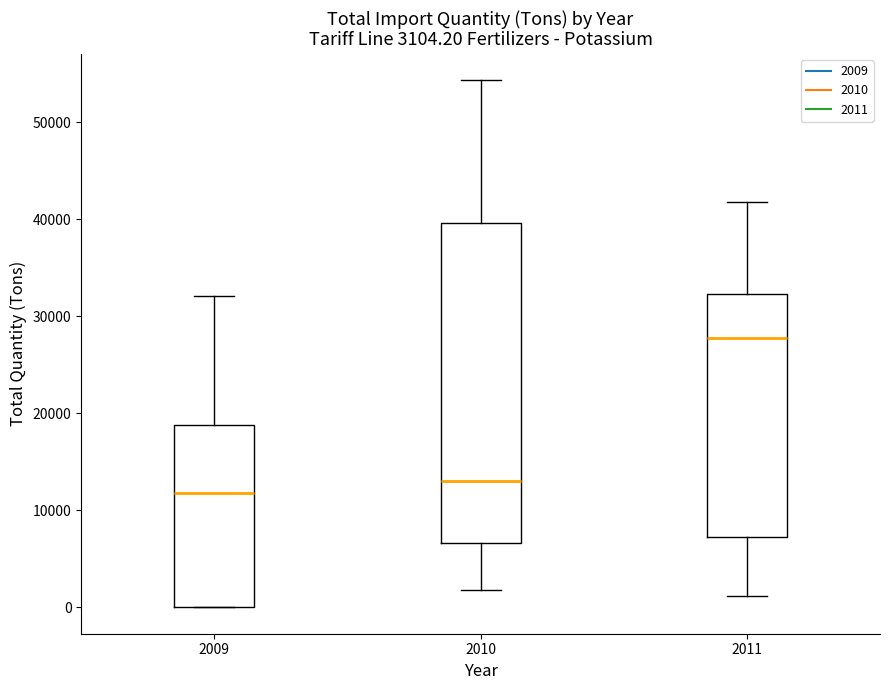

Which box has the lowest median line?

2009